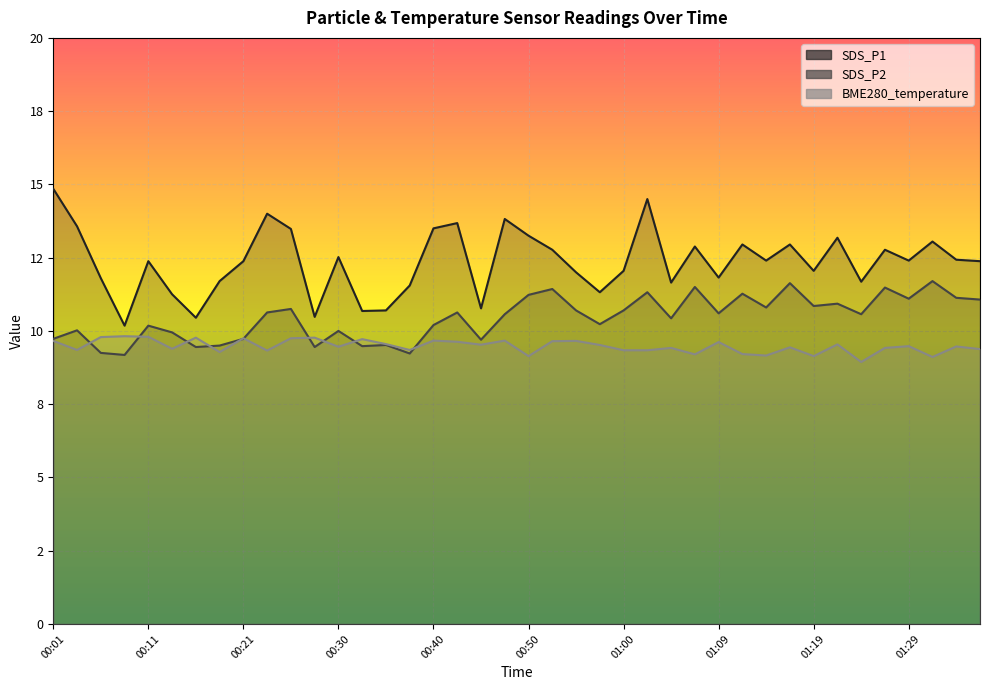

Reading left to right, what are all the values shown in this chart?

SDS_P1: 14.8	13.6	11.8	10.2	12.4	11.2	10.4	11.7	12.4	14.0	13.5	10.5	12.5	10.7	10.7	11.6	13.5	13.7	10.8	13.8	13.2	12.8	12.0	11.3	12.1	14.5	11.7	12.9	11.8	12.9	12.4	12.9	12.1	13.2	11.7	12.8	12.4	13.1	12.4	12.4
SDS_P2: 9.7	10.0	9.2	9.2	10.2	9.9	9.4	9.5	9.7	10.6	10.8	9.4	10.0	9.5	9.5	9.2	10.2	10.6	9.7	10.6	11.2	11.4	10.7	10.2	10.7	11.3	10.4	11.5	10.6	11.3	10.8	11.6	10.8	10.9	10.6	11.5	11.1	11.7	11.1	11.1
BME280_temperature: 9.7	9.3	9.8	9.8	9.8	9.4	9.8	9.3	9.8	9.3	9.8	9.8	9.5	9.7	9.6	9.3	9.7	9.6	9.5	9.7	9.1	9.7	9.7	9.5	9.3	9.3	9.4	9.2	9.6	9.2	9.2	9.4	9.1	9.5	8.9	9.4	9.5	9.1	9.5	9.4